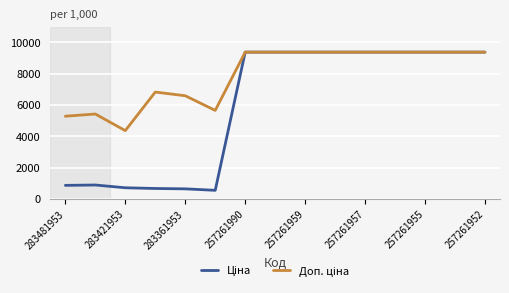

Which series has the largest total across all categories?

Доп. ціна